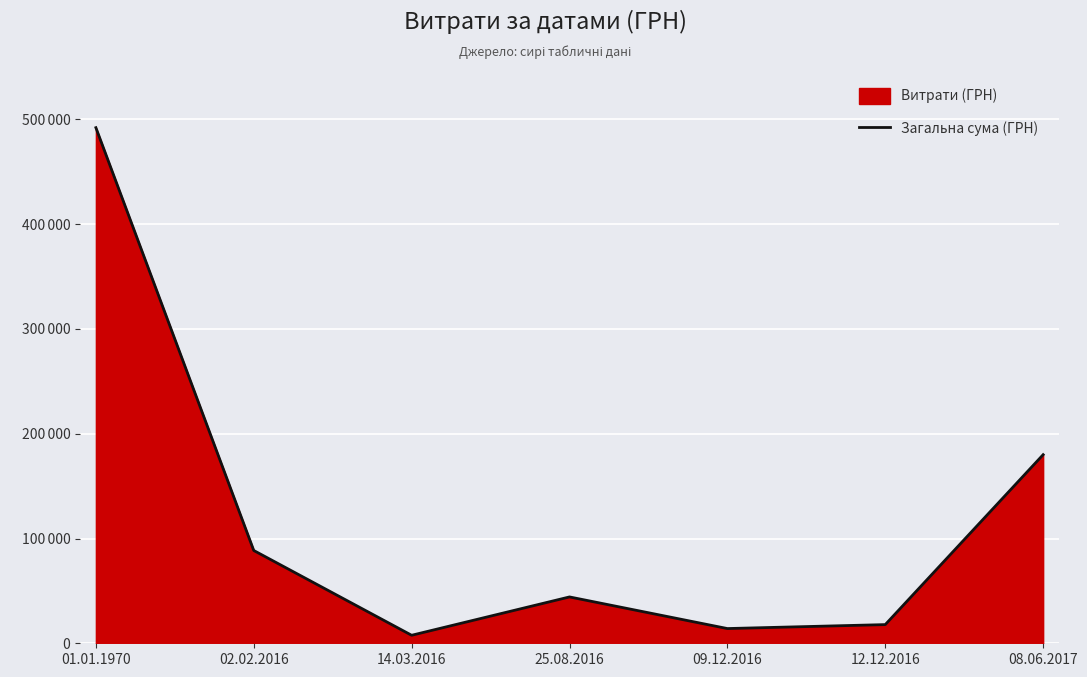

How many values are below 44231?

3